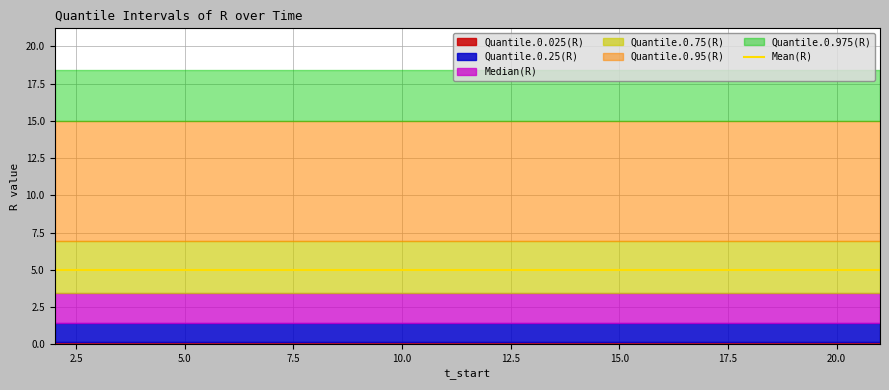

Which series changed the most between 1 and 8?

Quantile.0.025(R)